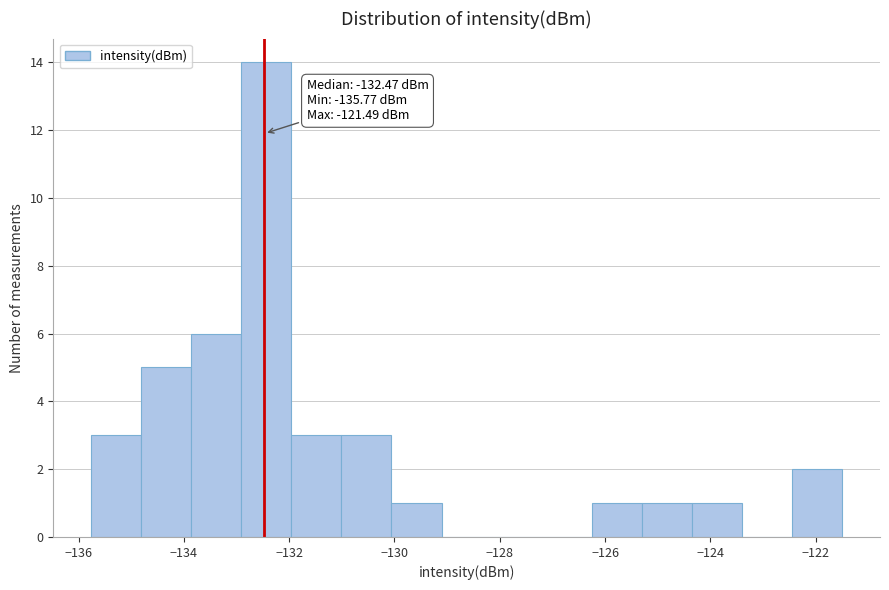

Over which range of the x-axis is the bar tallest?

-133.0 to -132.0